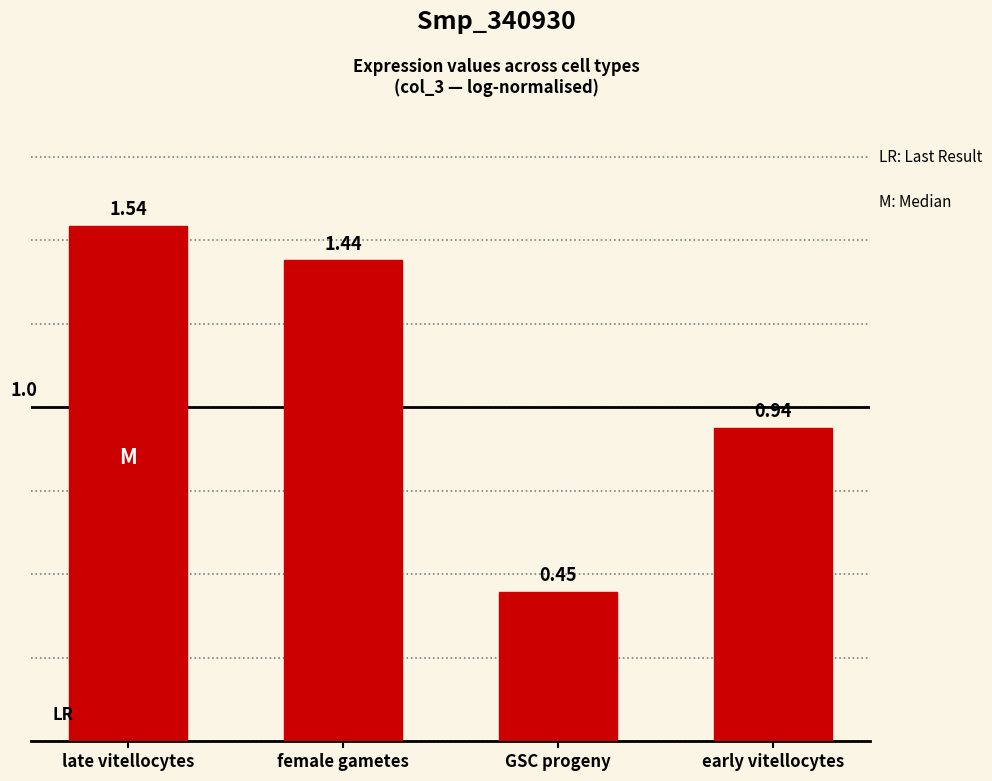

Which has a higher value, GSC progeny or female gametes?

female gametes